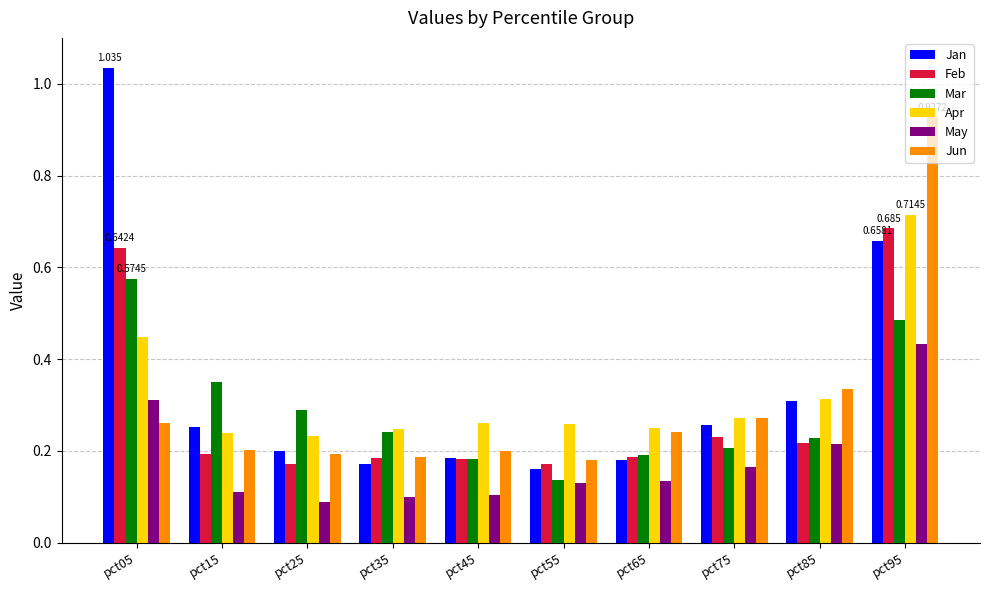

The value of Apr at pct55 is 0.3. True or false?

True